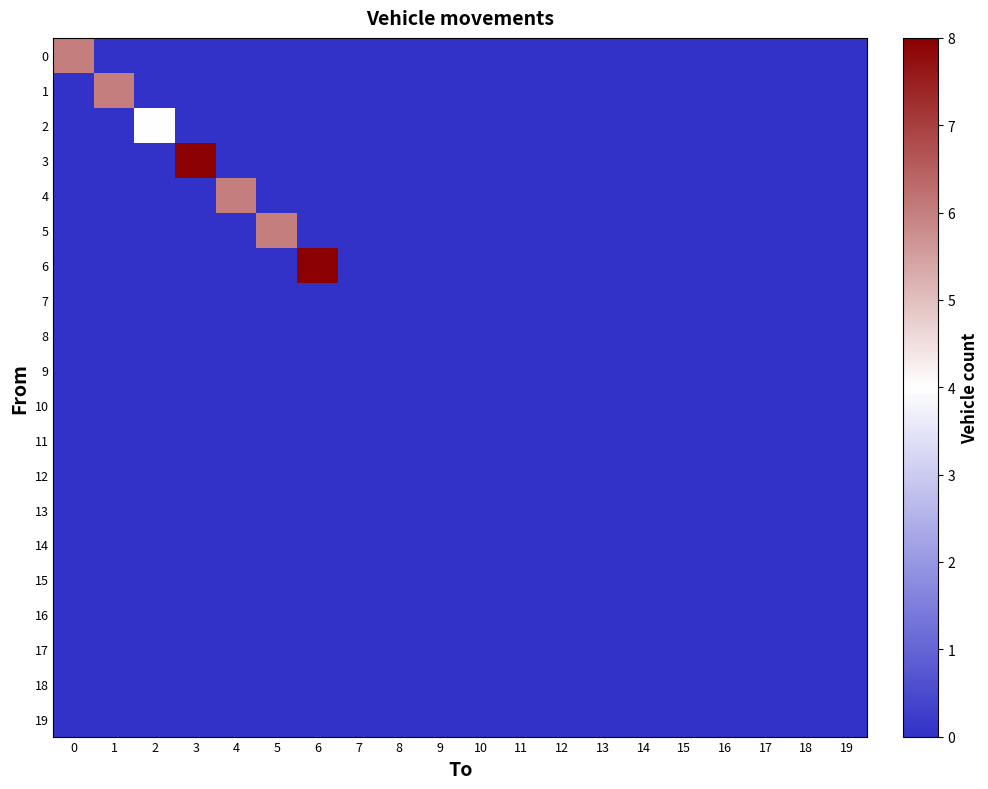

Reading left to right, extract all data points from this chart.

0: 0=6	1=0	2=0	3=0	4=0	5=0	6=0	7=0	8=0	9=0	10=0	11=0	12=0	13=0	14=0	15=0	16=0	17=0	18=0	19=0
1: 0=0	1=6	2=0	3=0	4=0	5=0	6=0	7=0	8=0	9=0	10=0	11=0	12=0	13=0	14=0	15=0	16=0	17=0	18=0	19=0
2: 0=0	1=0	2=4	3=0	4=0	5=0	6=0	7=0	8=0	9=0	10=0	11=0	12=0	13=0	14=0	15=0	16=0	17=0	18=0	19=0
3: 0=0	1=0	2=0	3=8	4=0	5=0	6=0	7=0	8=0	9=0	10=0	11=0	12=0	13=0	14=0	15=0	16=0	17=0	18=0	19=0
4: 0=0	1=0	2=0	3=0	4=6	5=0	6=0	7=0	8=0	9=0	10=0	11=0	12=0	13=0	14=0	15=0	16=0	17=0	18=0	19=0
5: 0=0	1=0	2=0	3=0	4=0	5=6	6=0	7=0	8=0	9=0	10=0	11=0	12=0	13=0	14=0	15=0	16=0	17=0	18=0	19=0
6: 0=0	1=0	2=0	3=0	4=0	5=0	6=8	7=0	8=0	9=0	10=0	11=0	12=0	13=0	14=0	15=0	16=0	17=0	18=0	19=0
7: 0=0	1=0	2=0	3=0	4=0	5=0	6=0	7=0	8=0	9=0	10=0	11=0	12=0	13=0	14=0	15=0	16=0	17=0	18=0	19=0
8: 0=0	1=0	2=0	3=0	4=0	5=0	6=0	7=0	8=0	9=0	10=0	11=0	12=0	13=0	14=0	15=0	16=0	17=0	18=0	19=0
9: 0=0	1=0	2=0	3=0	4=0	5=0	6=0	7=0	8=0	9=0	10=0	11=0	12=0	13=0	14=0	15=0	16=0	17=0	18=0	19=0
10: 0=0	1=0	2=0	3=0	4=0	5=0	6=0	7=0	8=0	9=0	10=0	11=0	12=0	13=0	14=0	15=0	16=0	17=0	18=0	19=0
11: 0=0	1=0	2=0	3=0	4=0	5=0	6=0	7=0	8=0	9=0	10=0	11=0	12=0	13=0	14=0	15=0	16=0	17=0	18=0	19=0
12: 0=0	1=0	2=0	3=0	4=0	5=0	6=0	7=0	8=0	9=0	10=0	11=0	12=0	13=0	14=0	15=0	16=0	17=0	18=0	19=0
13: 0=0	1=0	2=0	3=0	4=0	5=0	6=0	7=0	8=0	9=0	10=0	11=0	12=0	13=0	14=0	15=0	16=0	17=0	18=0	19=0
14: 0=0	1=0	2=0	3=0	4=0	5=0	6=0	7=0	8=0	9=0	10=0	11=0	12=0	13=0	14=0	15=0	16=0	17=0	18=0	19=0
15: 0=0	1=0	2=0	3=0	4=0	5=0	6=0	7=0	8=0	9=0	10=0	11=0	12=0	13=0	14=0	15=0	16=0	17=0	18=0	19=0
16: 0=0	1=0	2=0	3=0	4=0	5=0	6=0	7=0	8=0	9=0	10=0	11=0	12=0	13=0	14=0	15=0	16=0	17=0	18=0	19=0
17: 0=0	1=0	2=0	3=0	4=0	5=0	6=0	7=0	8=0	9=0	10=0	11=0	12=0	13=0	14=0	15=0	16=0	17=0	18=0	19=0
18: 0=0	1=0	2=0	3=0	4=0	5=0	6=0	7=0	8=0	9=0	10=0	11=0	12=0	13=0	14=0	15=0	16=0	17=0	18=0	19=0
19: 0=0	1=0	2=0	3=0	4=0	5=0	6=0	7=0	8=0	9=0	10=0	11=0	12=0	13=0	14=0	15=0	16=0	17=0	18=0	19=0